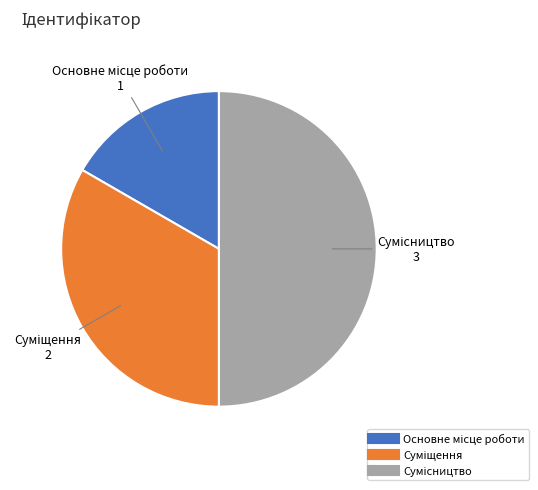

What is the smallest slice in the pie chart?

Основне місце роботи